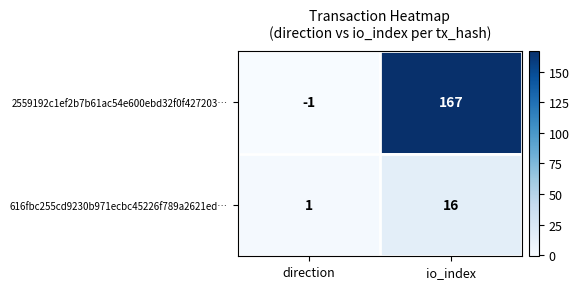

Which category has the highest value across all series?

io_index